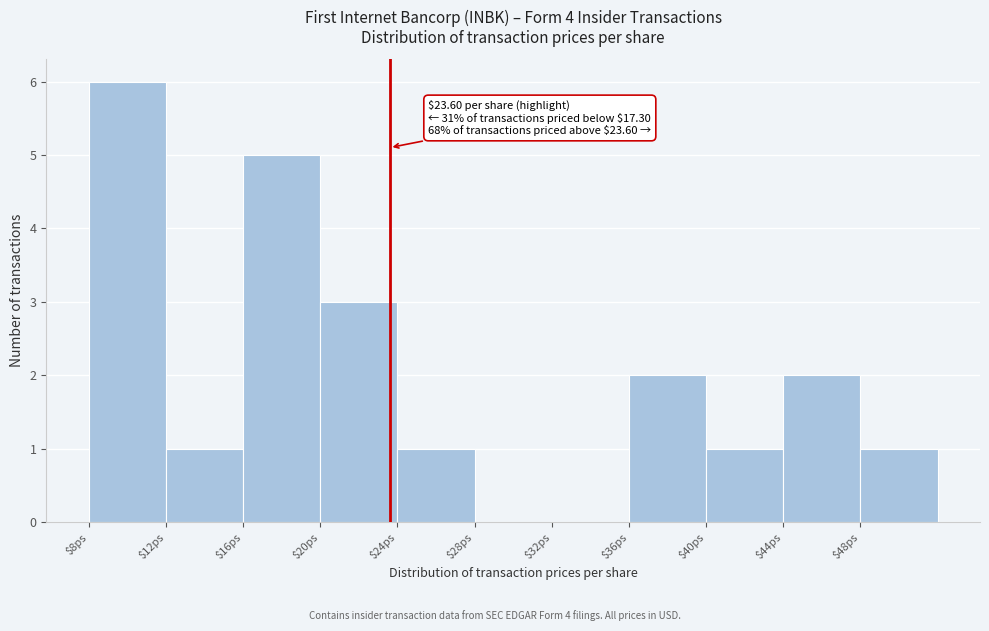

Which range on the x-axis has the tallest bar?

8 to 12